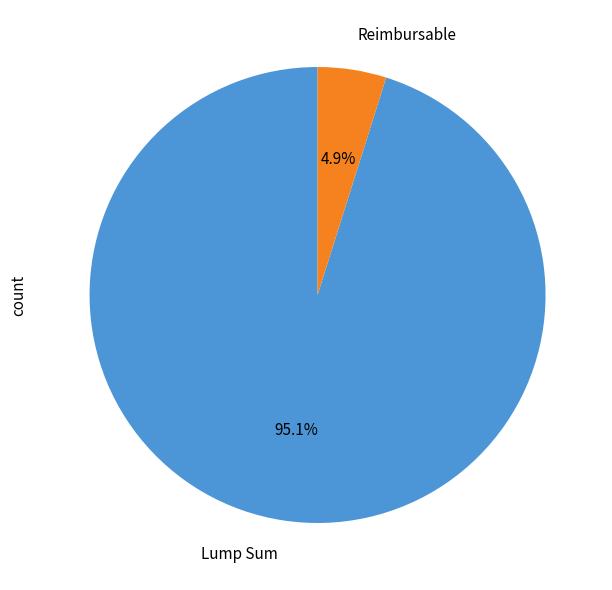

Is it true that Lump Sum is 86% of the pie?

False